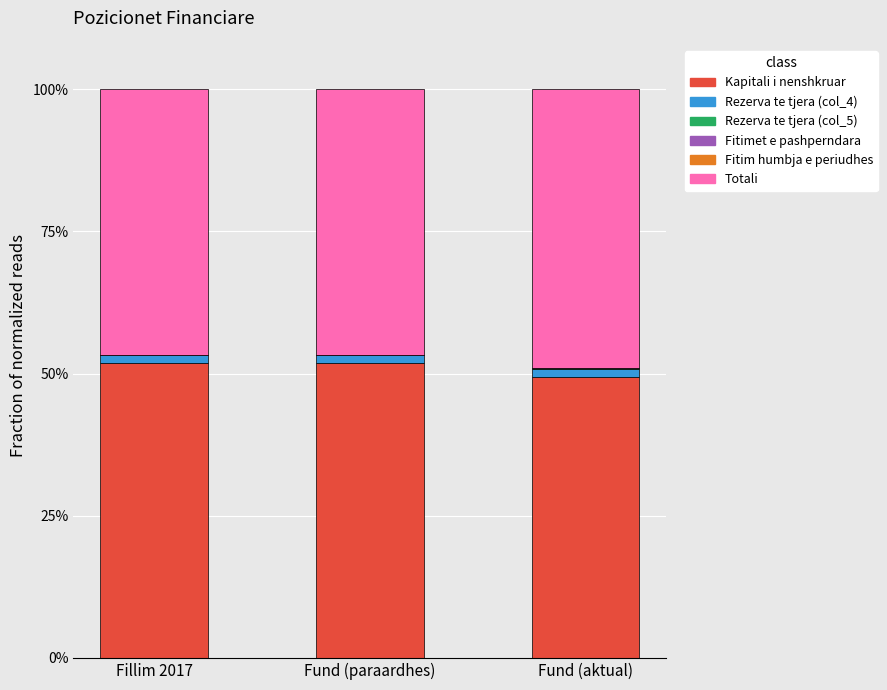

Are the bars grouped side by side (vs. stacked)?

No